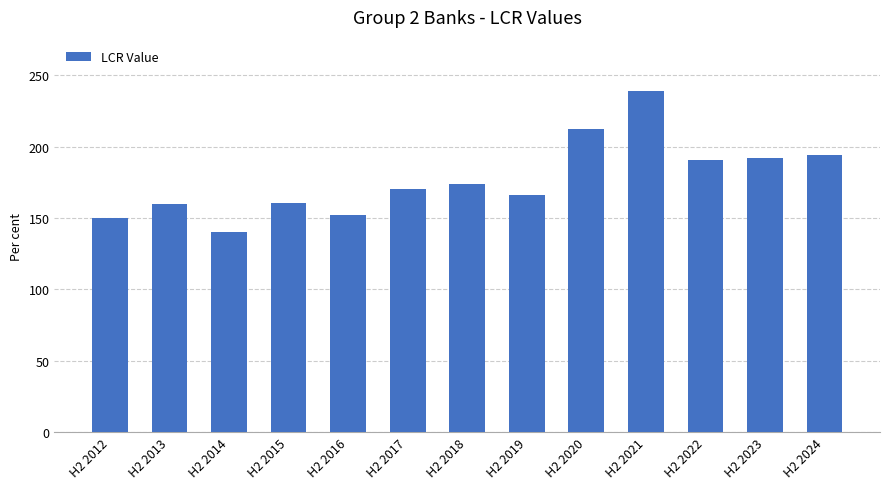

The chart shows a value of 190.7 at H2 2022. True or false?

True